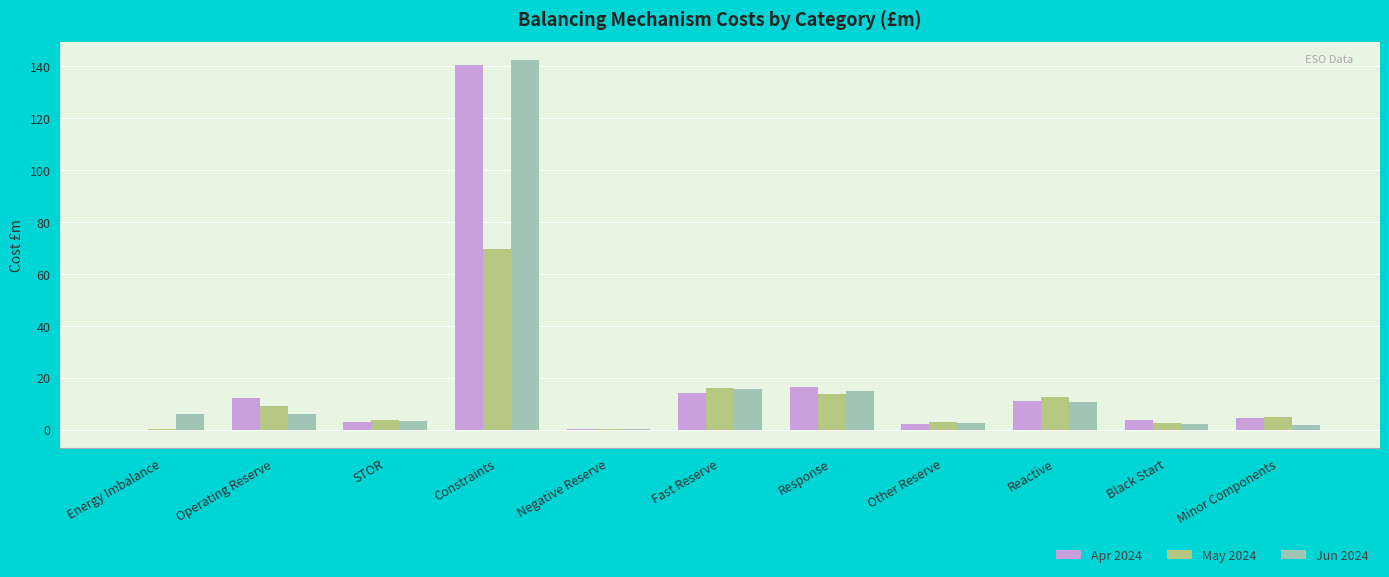

At which category is the sum across all series the highest?

Constraints